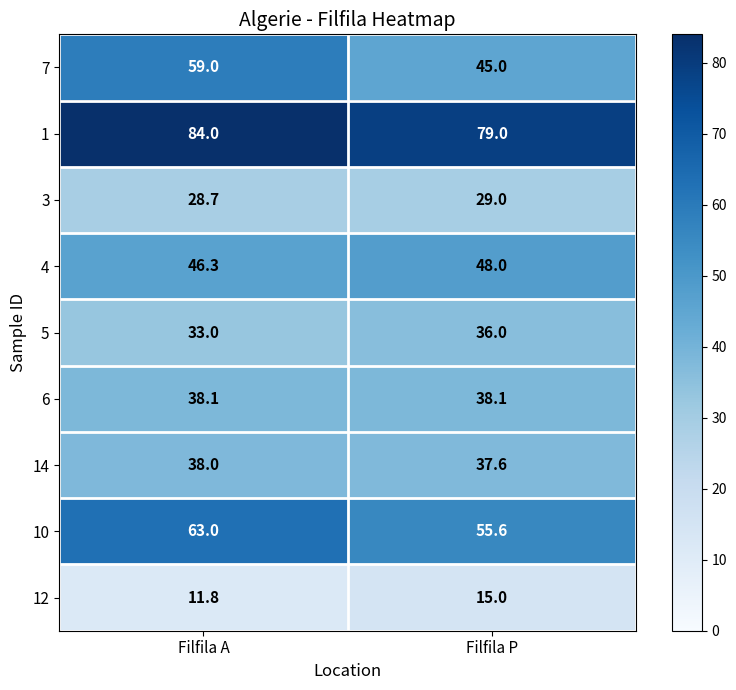

Read the 5 value at Filfila P.

36.0